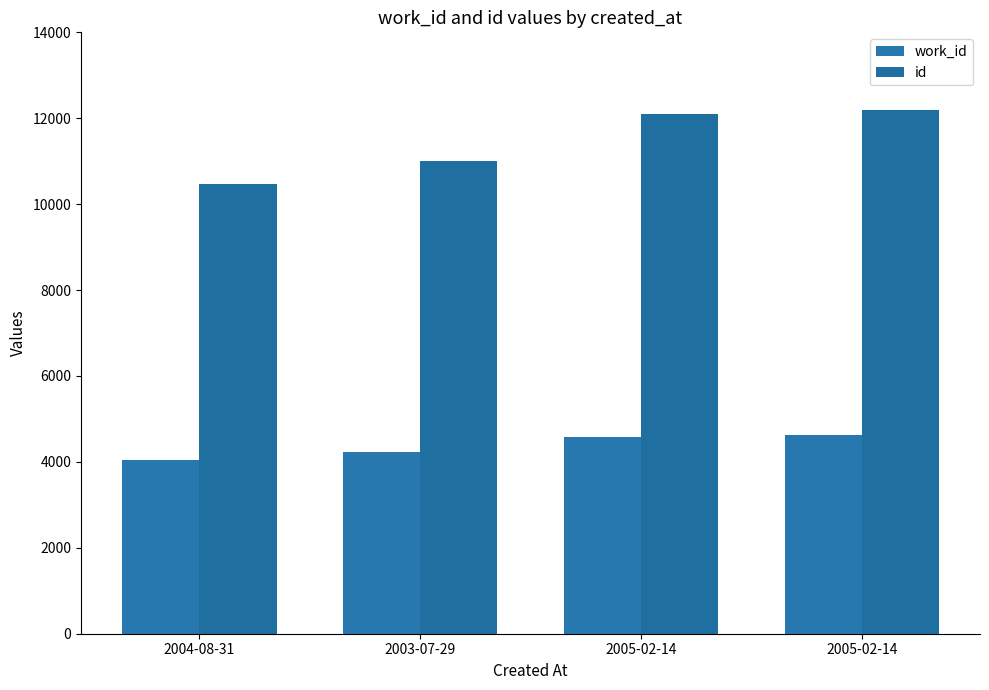

How many bars are there in total?

8